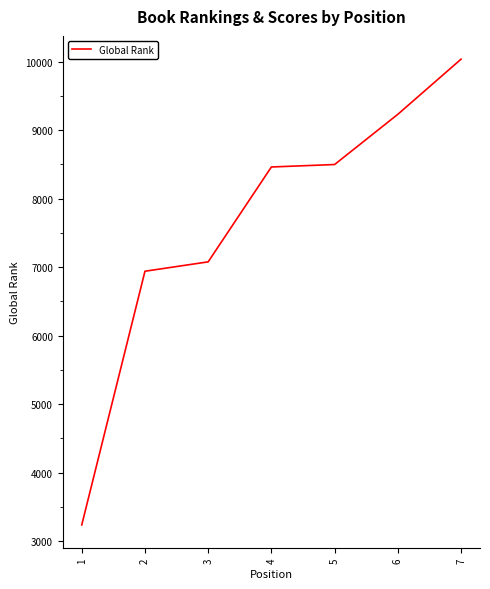

Where is the data nearest to the value 6637?

2